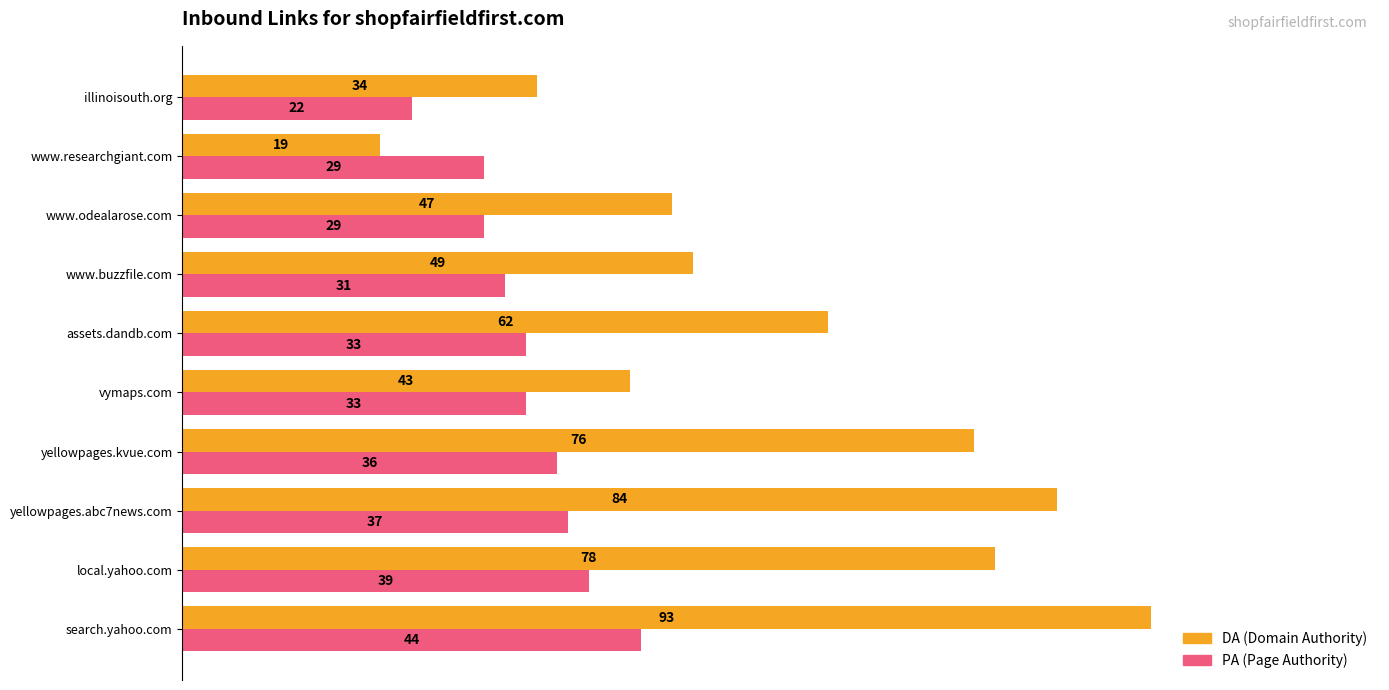

What is the total value across all series at illinoisouth.org?

56